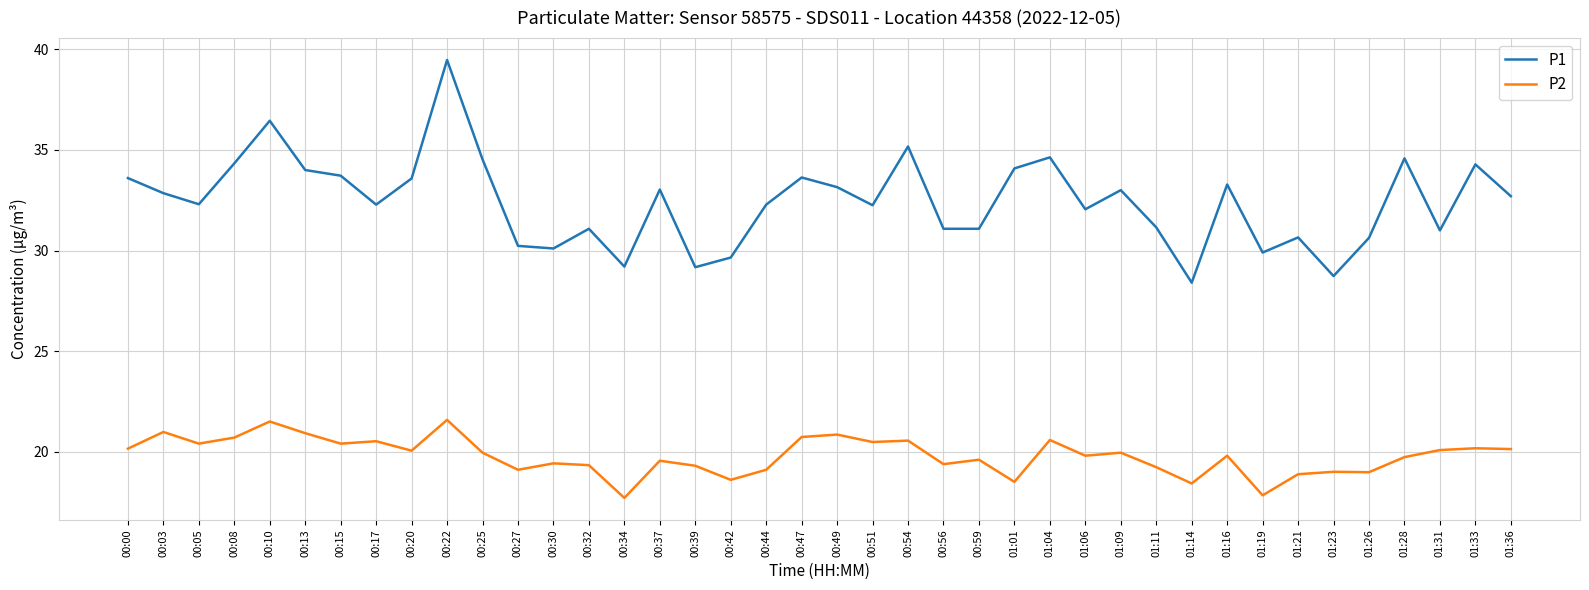

Count the number of data series in this chart.

2